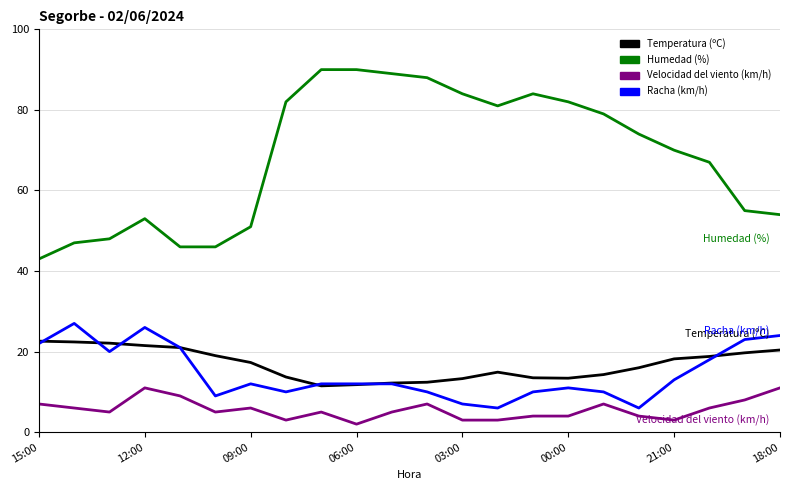

True or false: Humedad (%) and Temperatura (ºC) intersect in this chart.

False